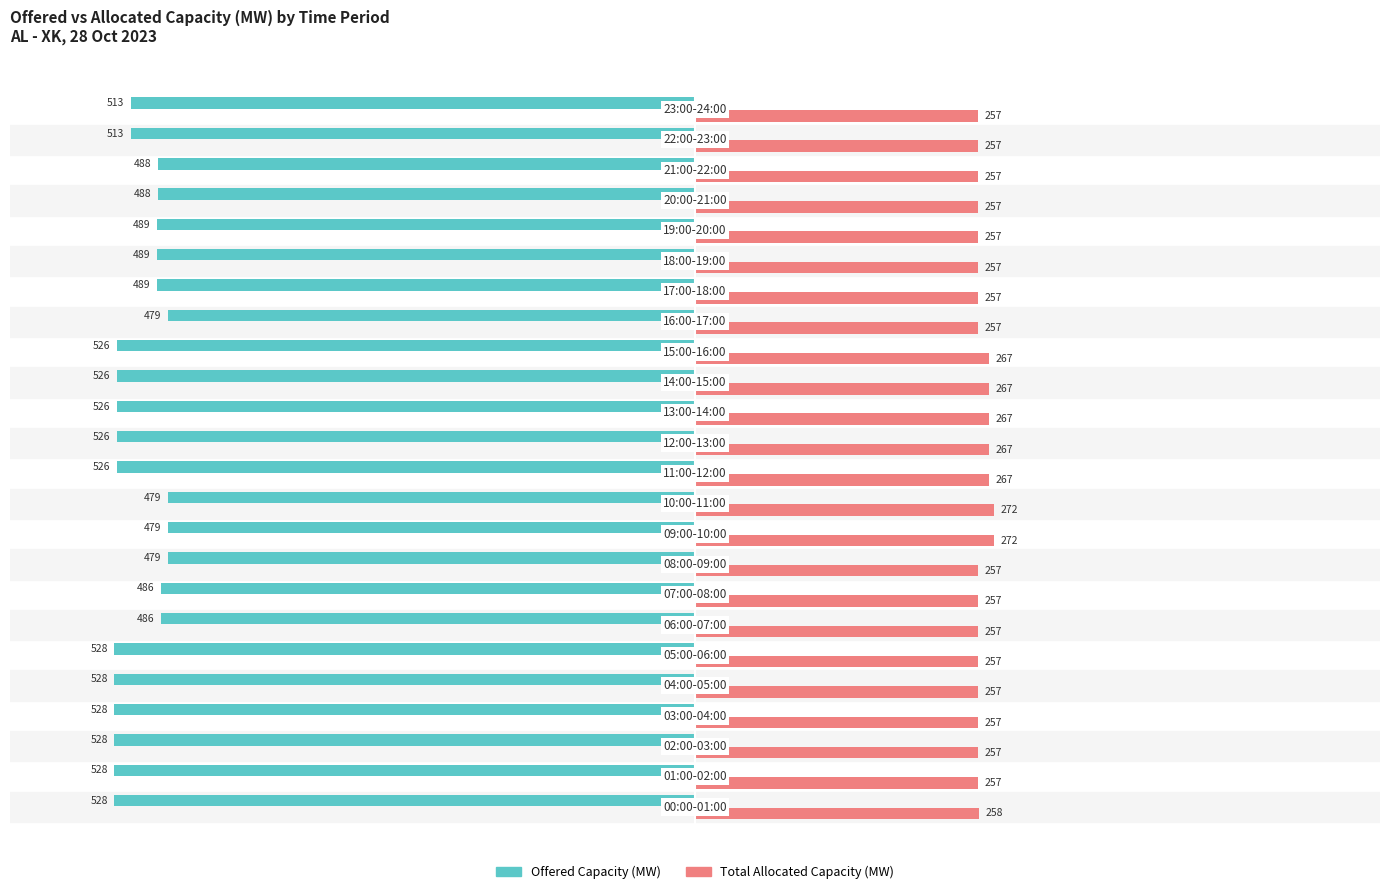

What is the greatest value displayed?

272